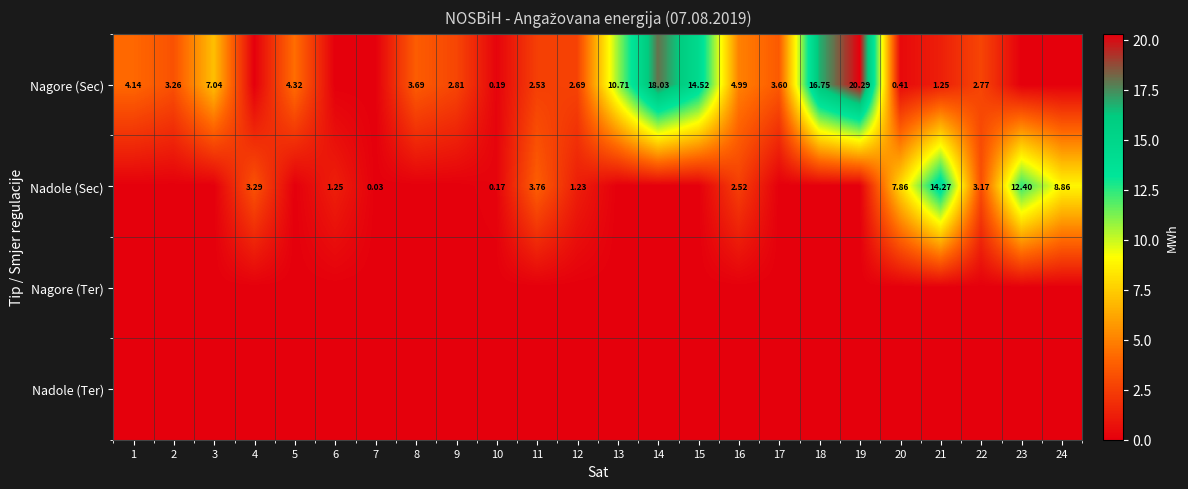

At how many categories does at least one series exceed 8?

8